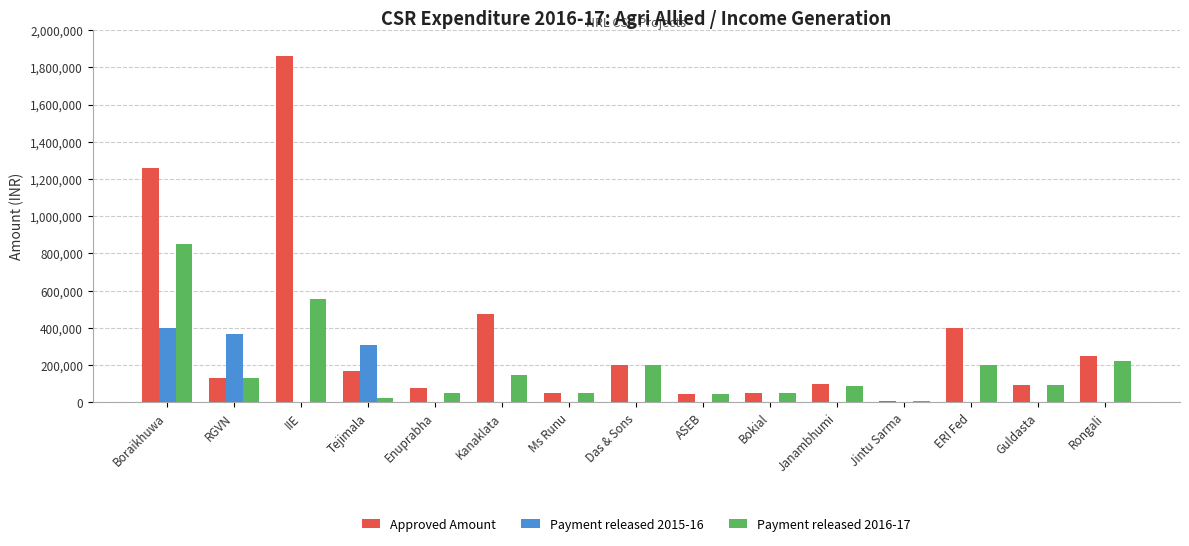

How many distinct data groups are displayed?

3